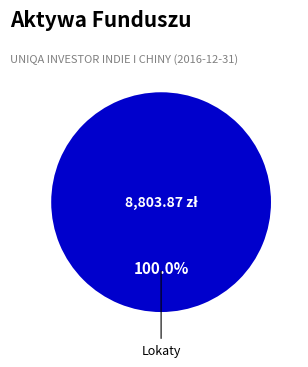

Is there a majority slice in this chart?

Yes